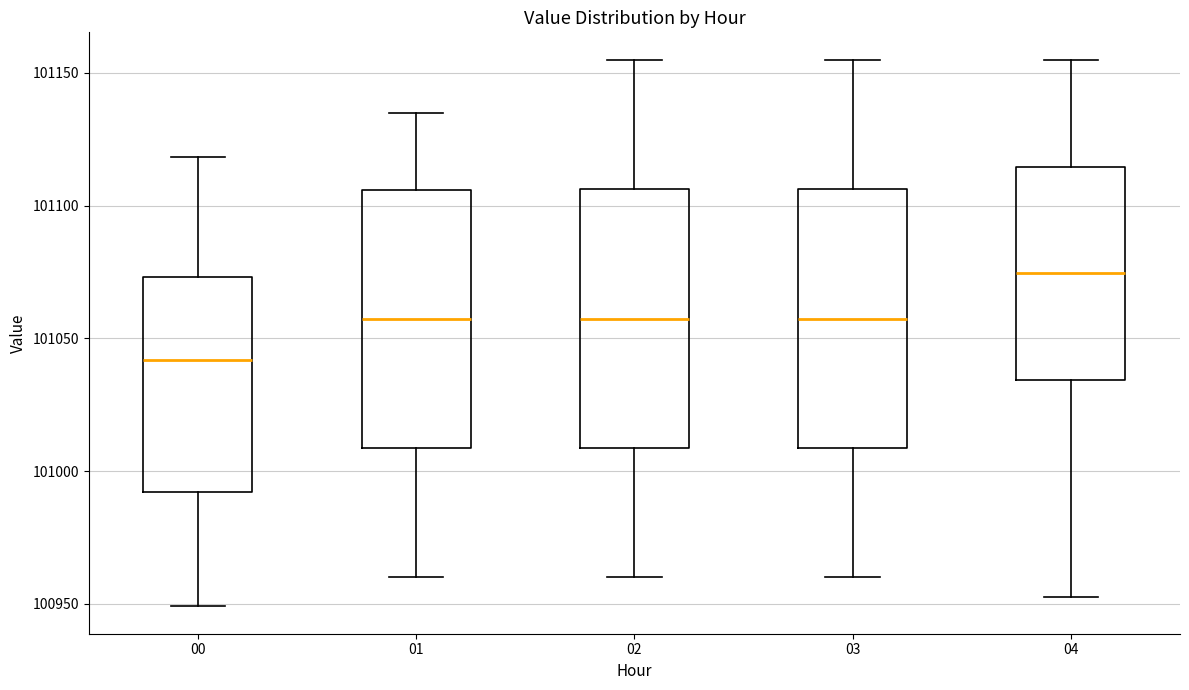

Which box has the highest median line?

04